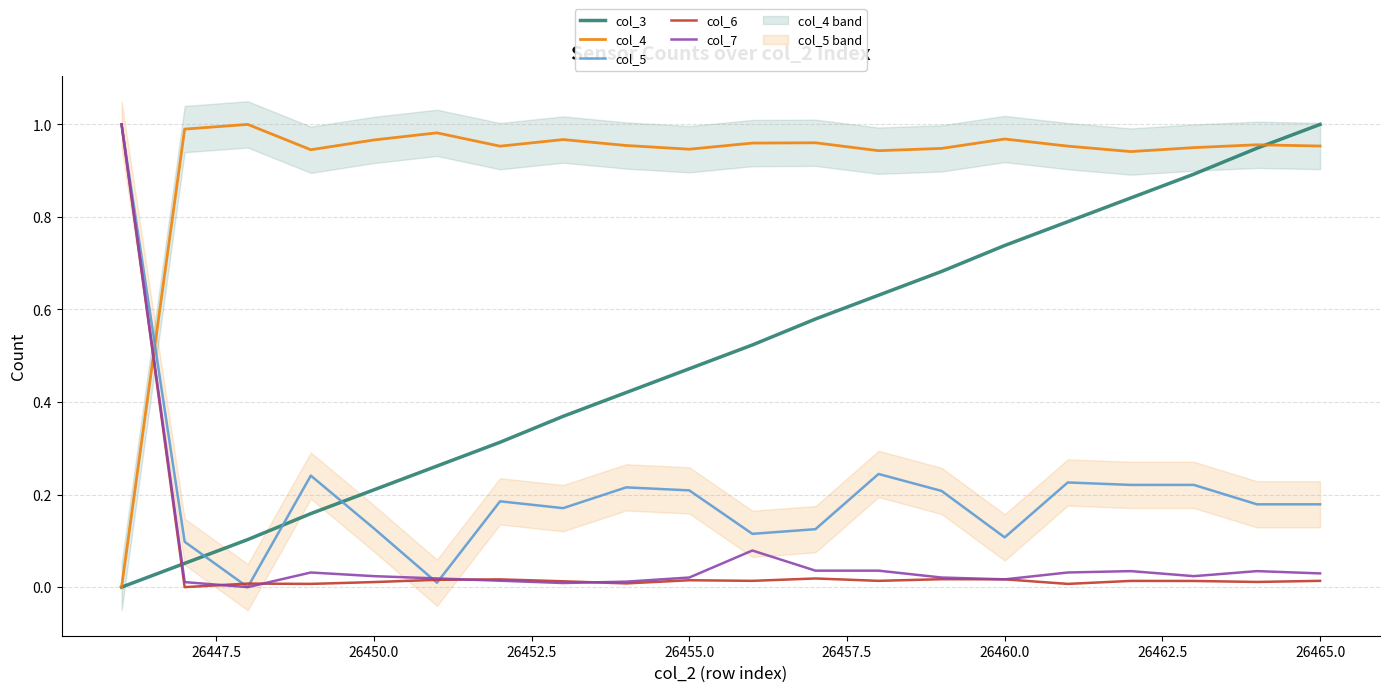

Is it true that col_6 equals 0.0 at 26450.0?

True